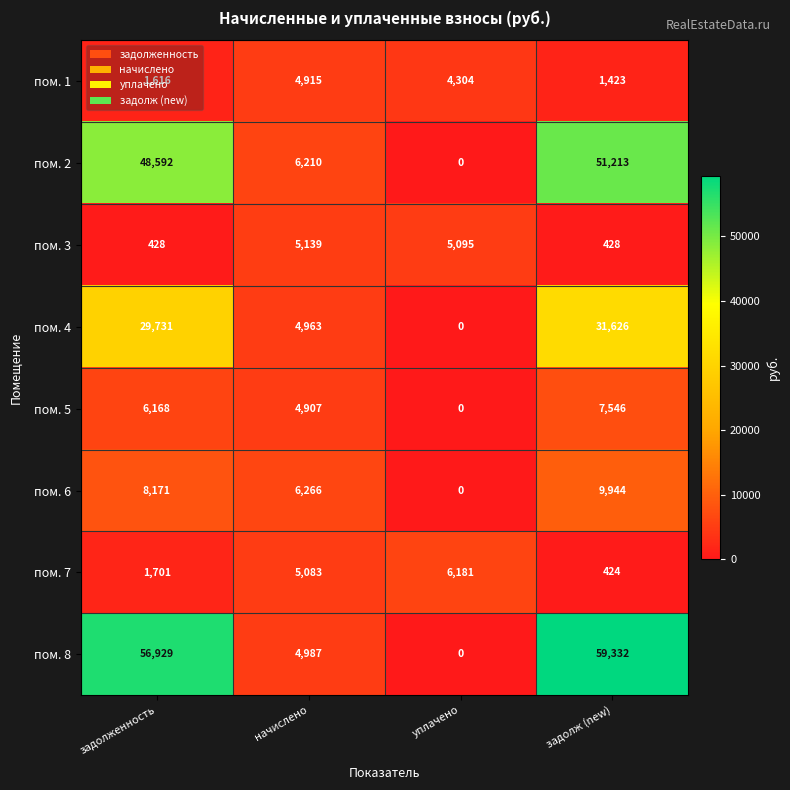

Which series has the largest total across all categories?

пом. 8